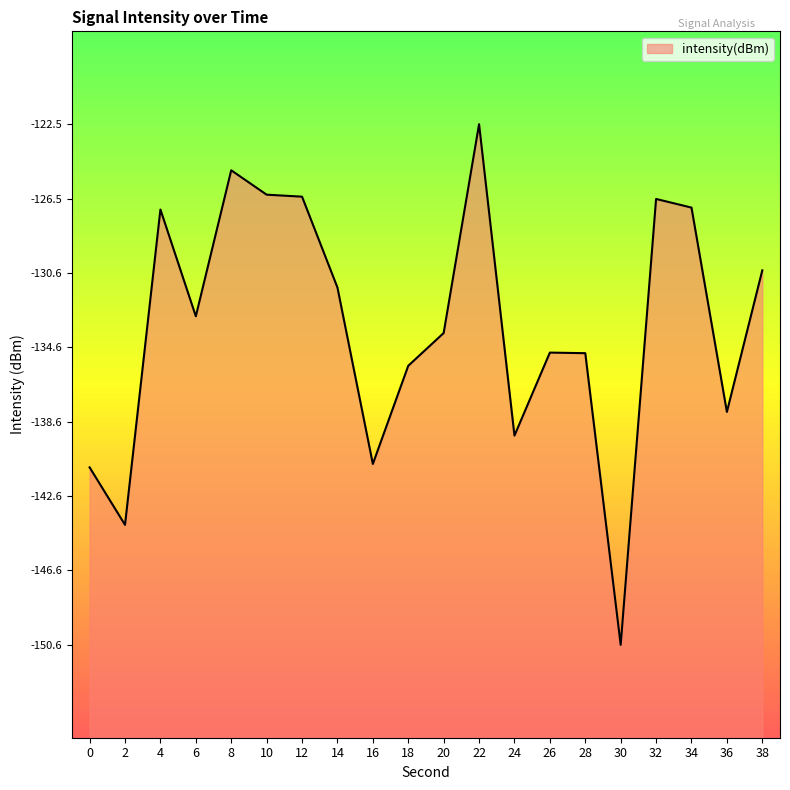

Reading left to right, extract all data points from this chart.

0=-141.0	2=-144.1	4=-127.1	6=-132.9	8=-125.0	10=-126.3	12=-126.4	14=-131.3	16=-140.8	18=-135.5	20=-133.8	22=-122.5	24=-139.3	26=-134.8	28=-134.9	30=-150.6	32=-126.6	34=-127.0	36=-138.0	38=-130.4